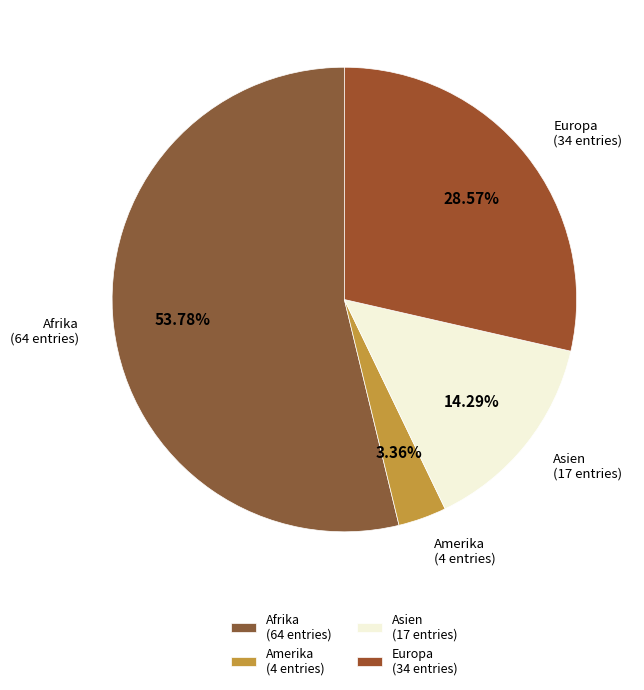

Which slice represents more than half of the pie?

Afrika (64 entries)